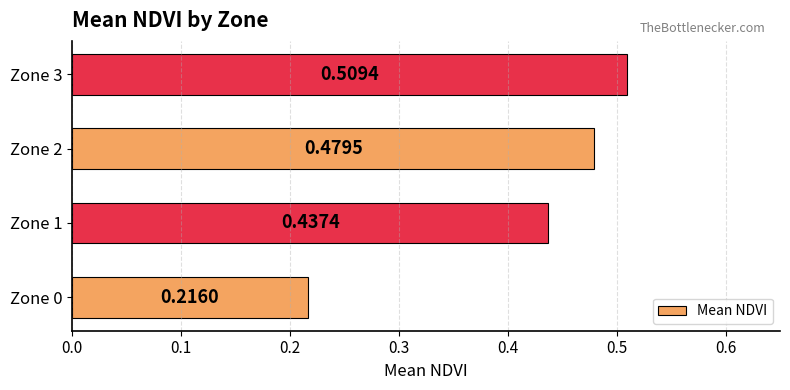

What is the difference between the maximum and minimum values?

0.3